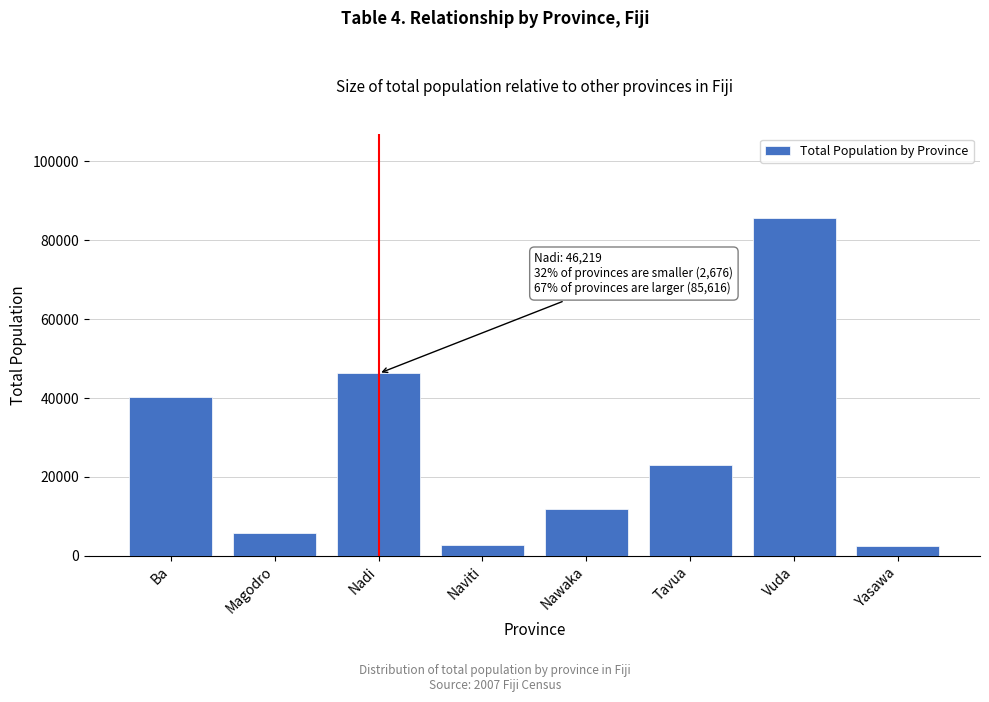

What is the ratio of the value at Ba to the value at Tavua?

1.8